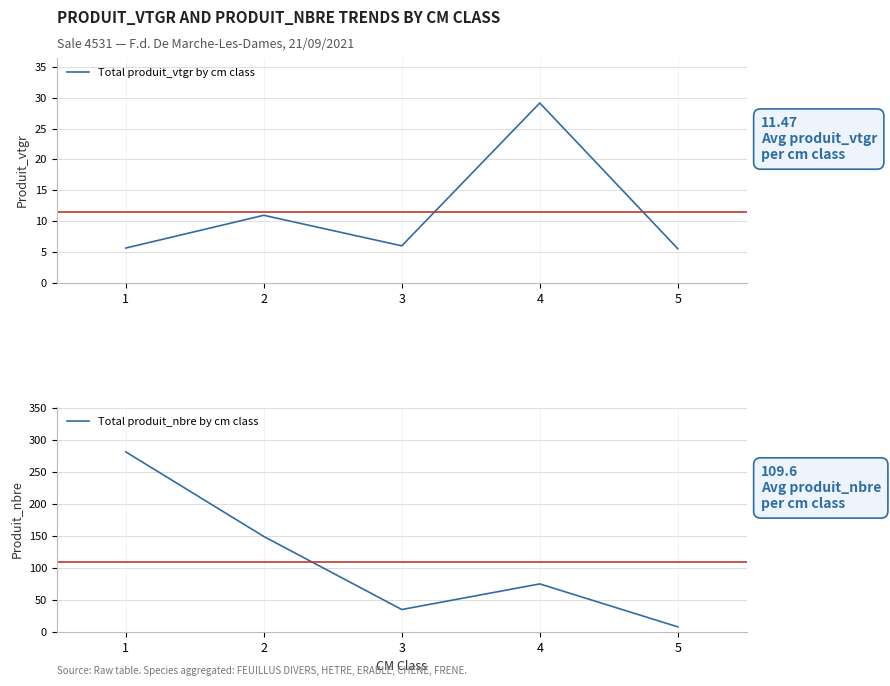

What is the total value across all series at 4?

104.1